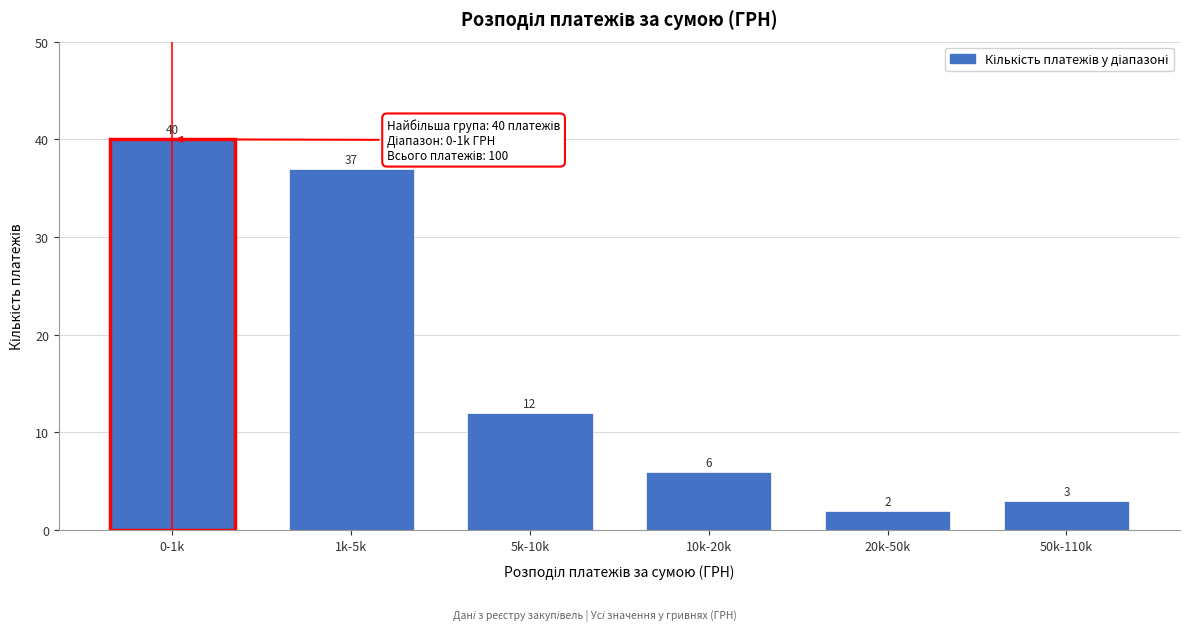

Reading left to right, what are all the values shown in this chart?

0-1k=40	1k-5k=37	5k-10k=12	10k-20k=6	20k-50k=2	50k-110k=3